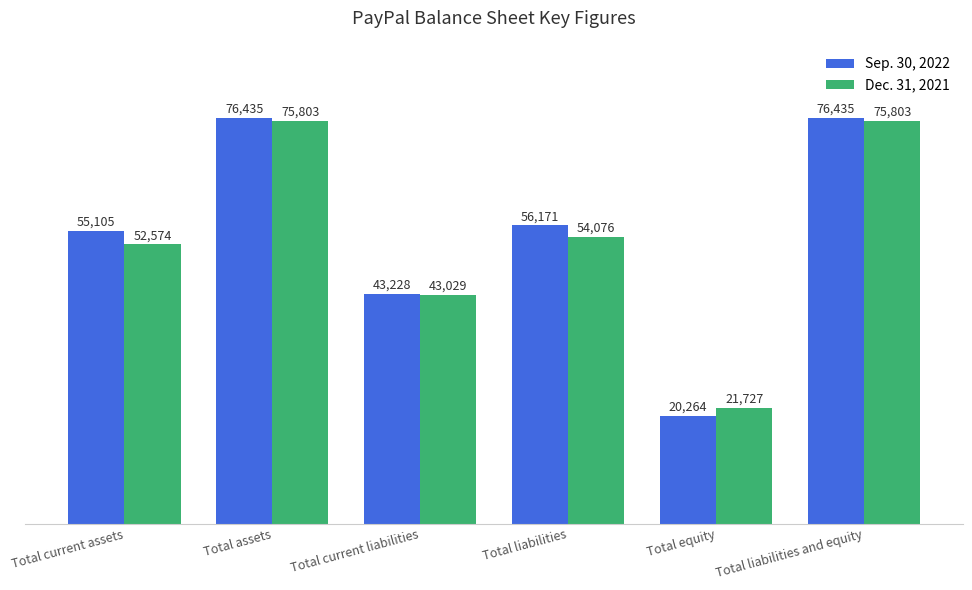

Which series has the largest range (max minus min)?

Sep. 30, 2022